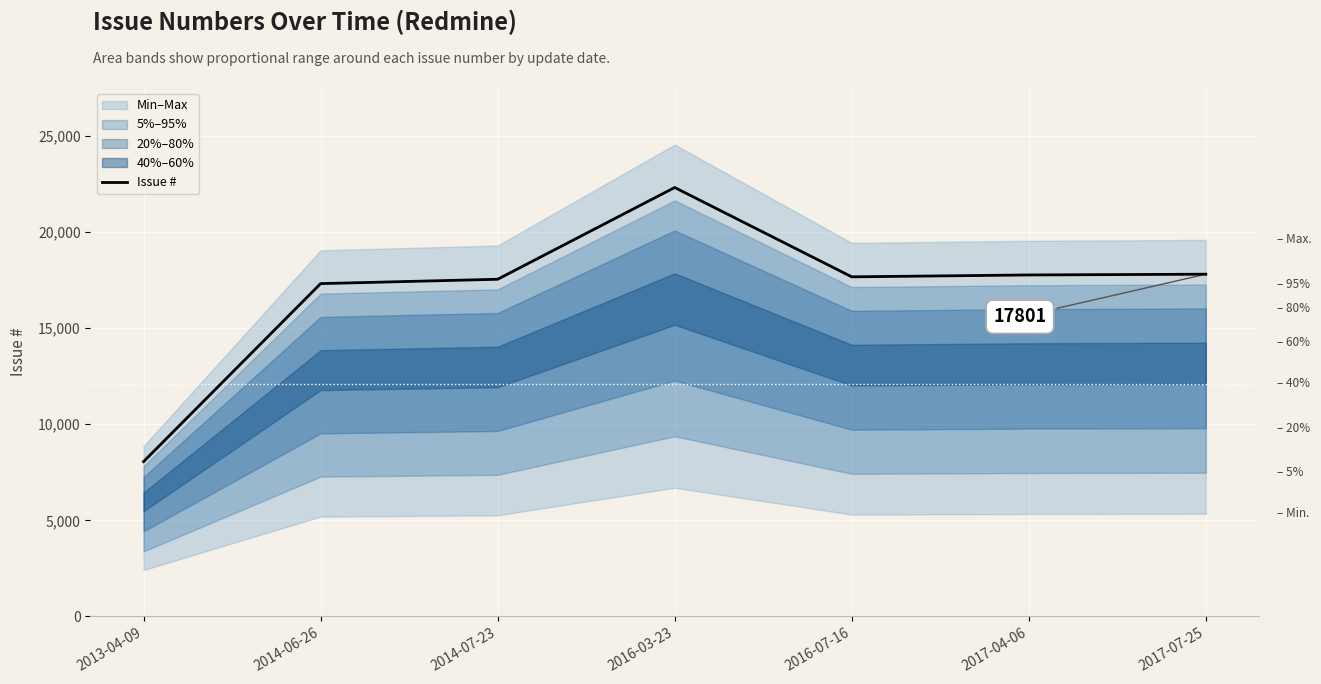

The value at 2014-07-23 is 11771. True or false?

False